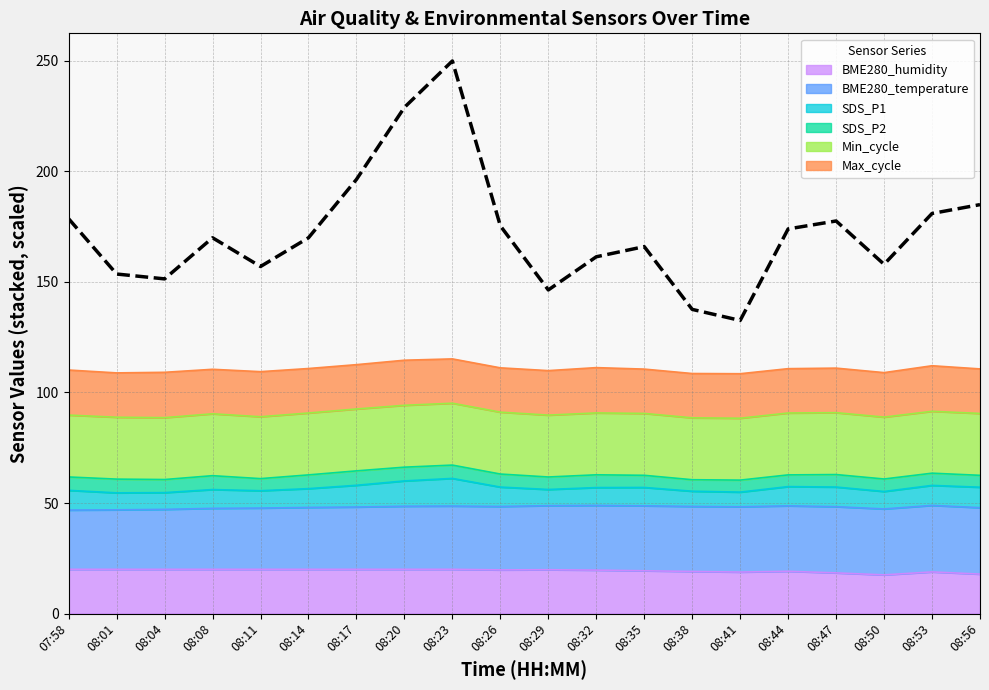

True or false: there are more than 0 points higher than both neighbors.

True